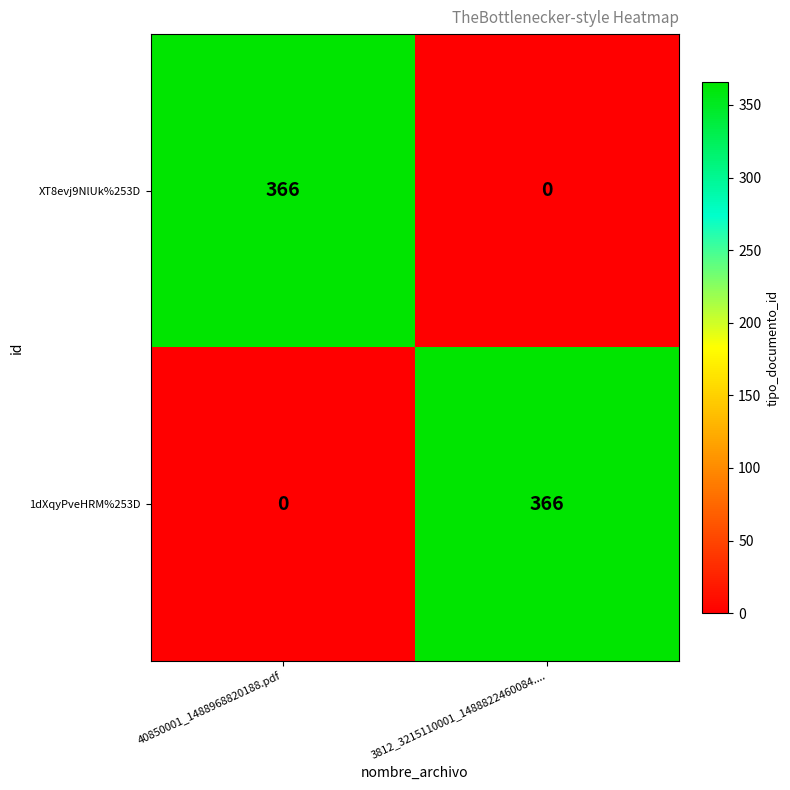

What is the difference between the highest and lowest values at 40850001_1488968820188.pdf?

366